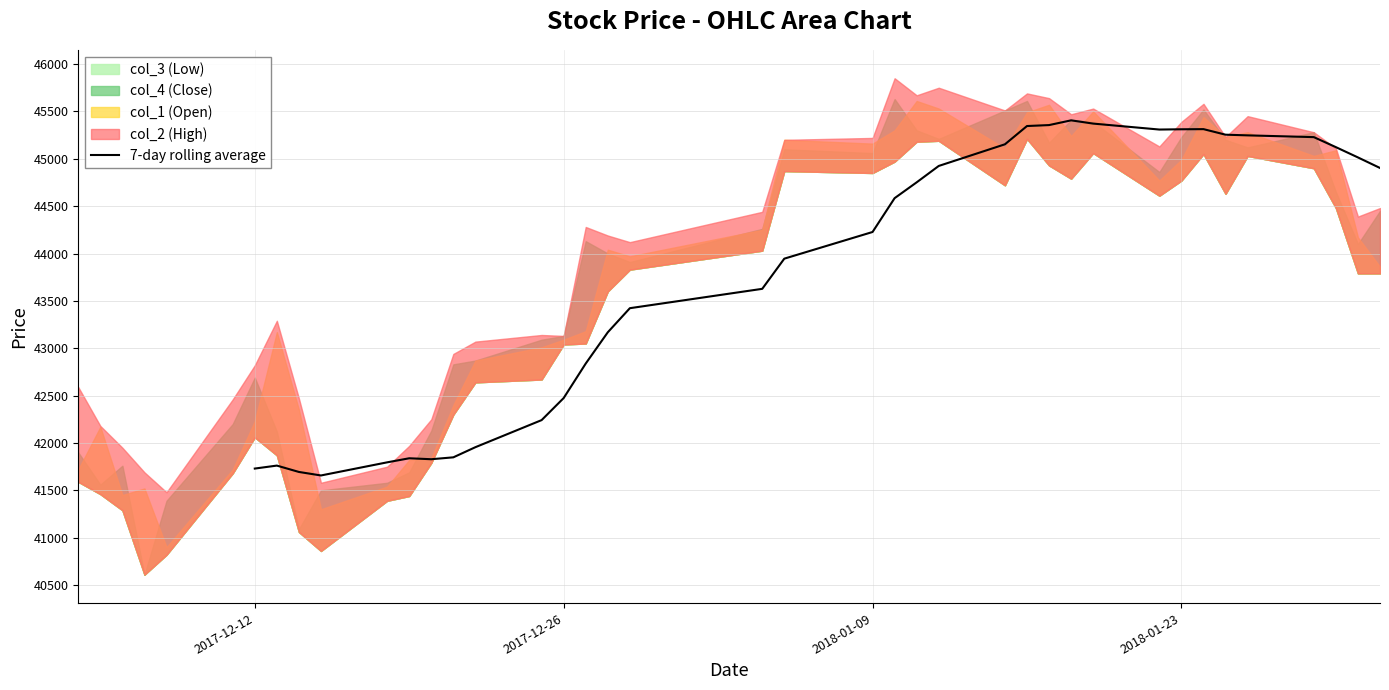

The value of 7-day rolling average at 2018-01-09 is 44227.1. True or false?

True